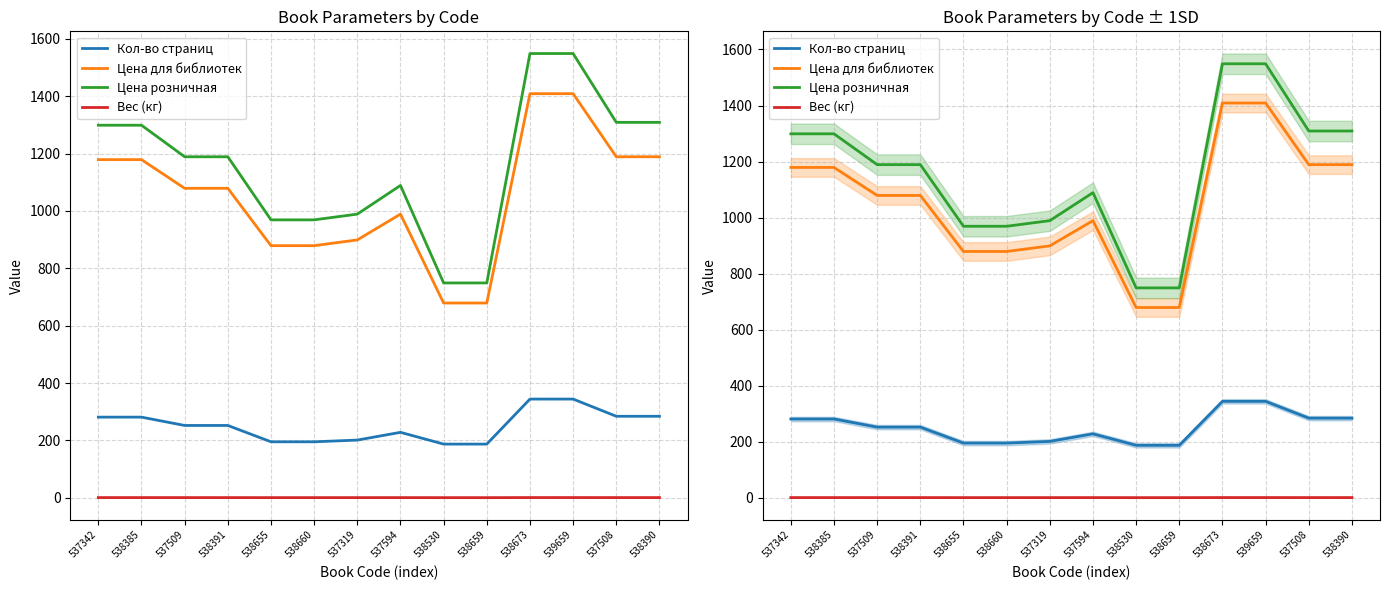

What is the minimum value for Цена розничная?

749.0